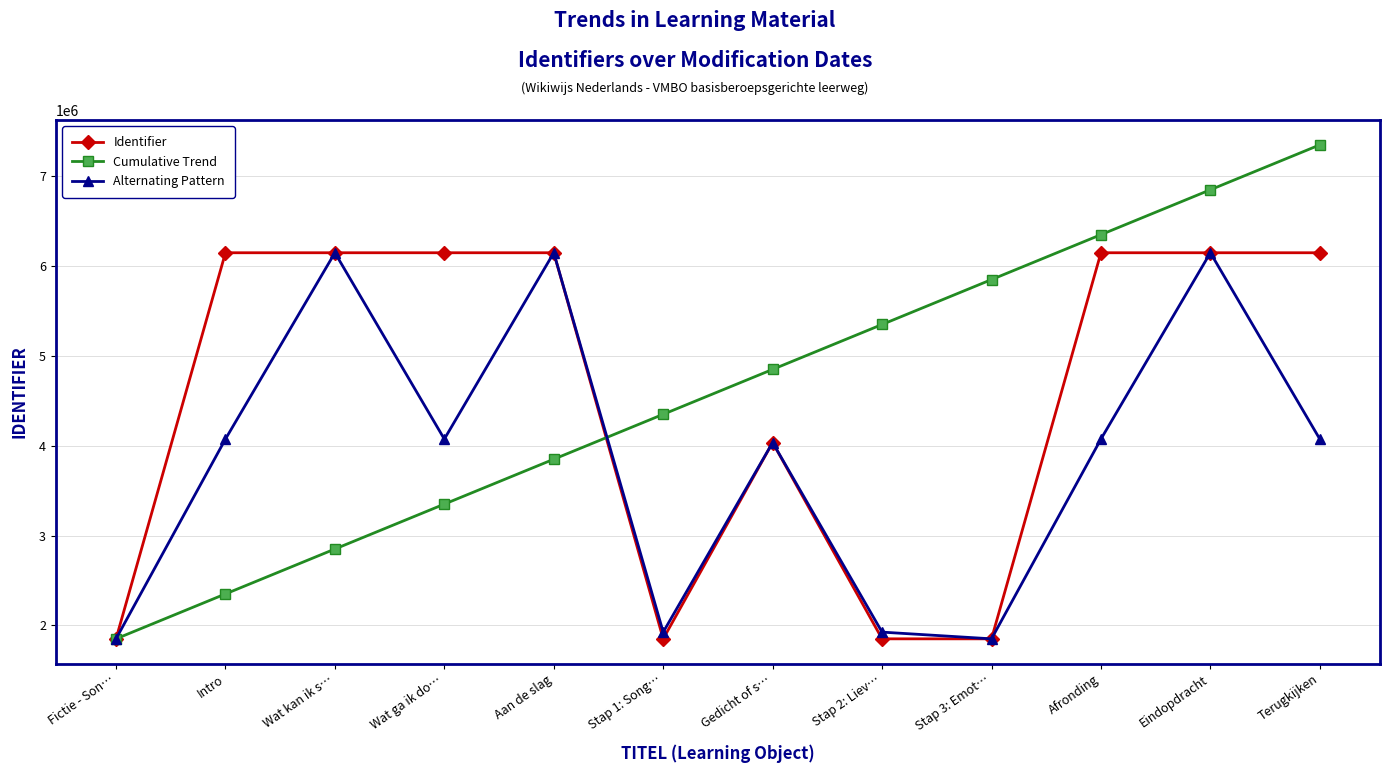

What is the highest value of the Identifier series?

6149218.0